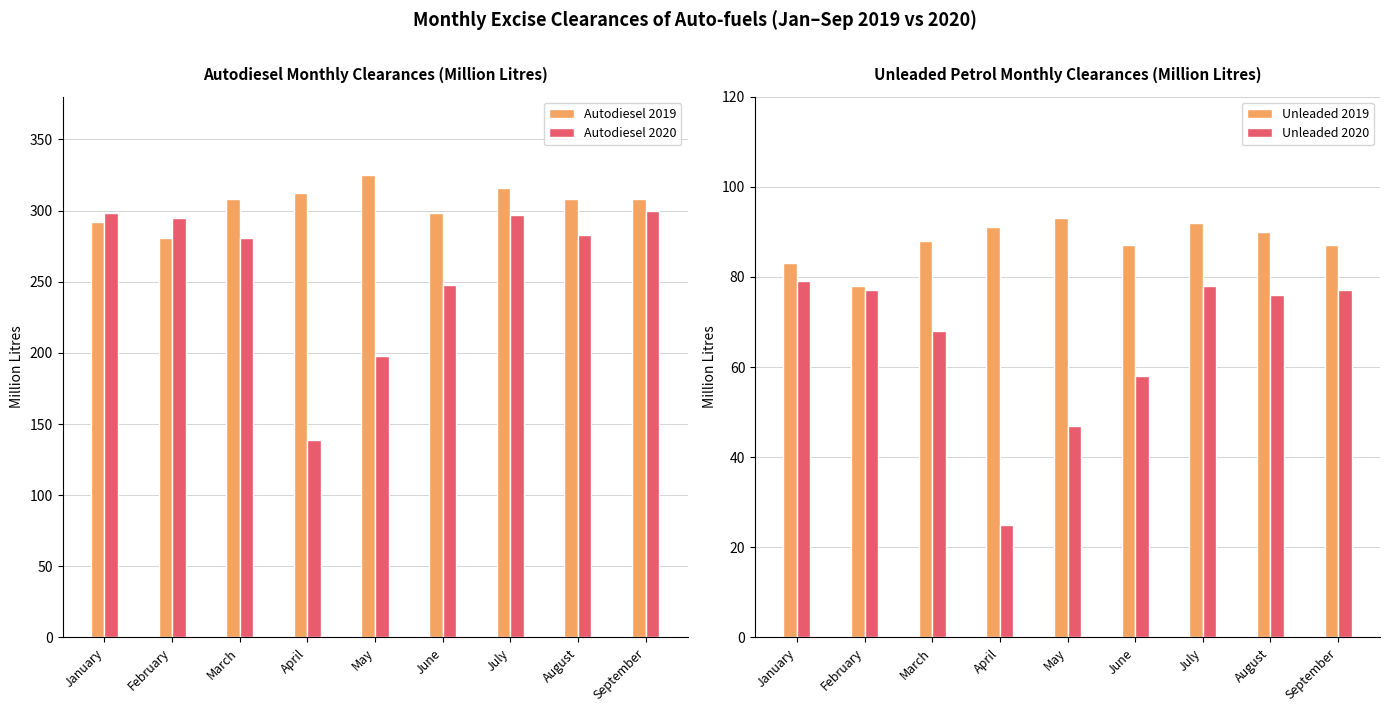

Where does the Unleaded 2020 series first go above 76?

January